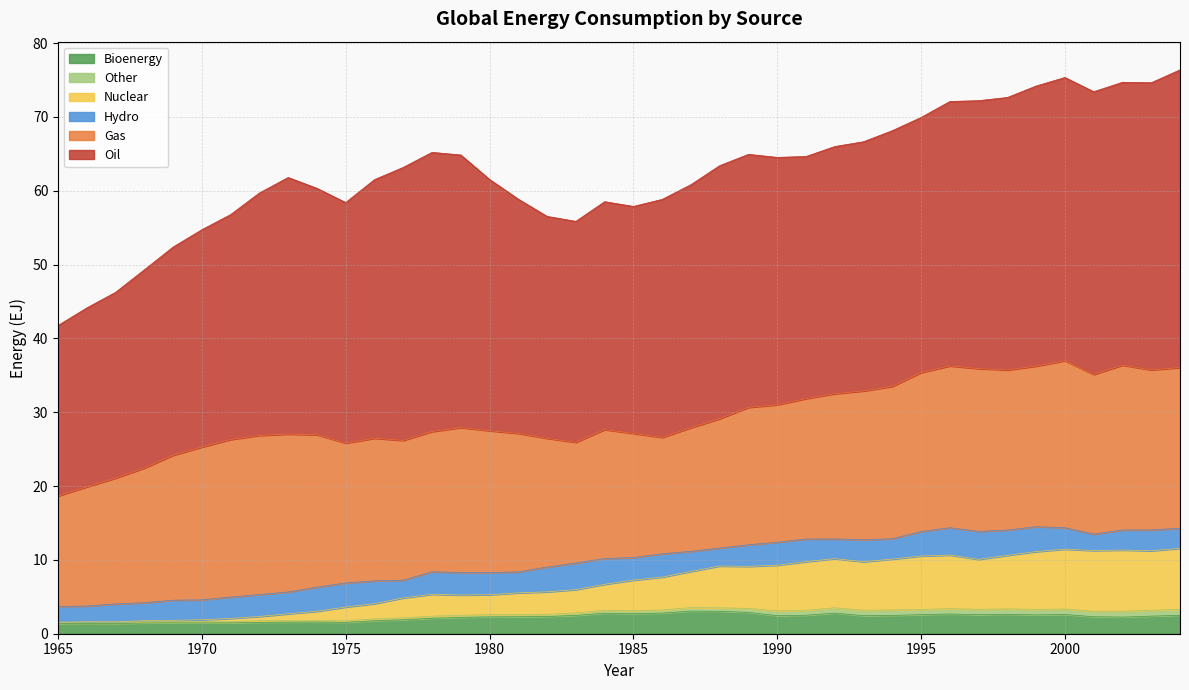

How many lines are shown in the chart?

6